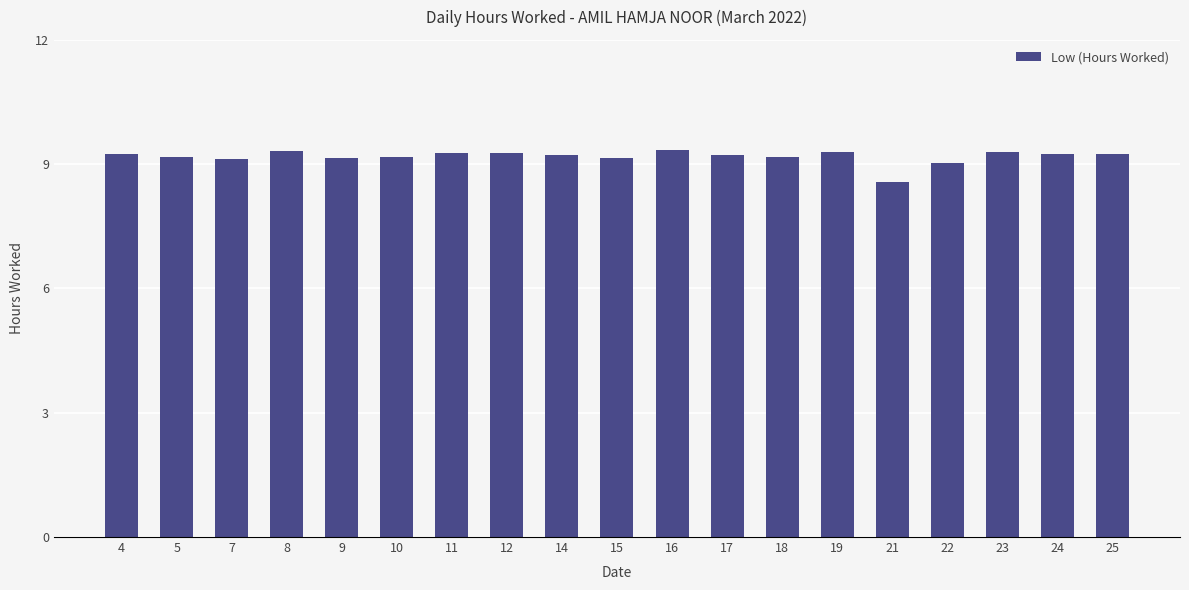

At which label does the data first exceed 9?

4